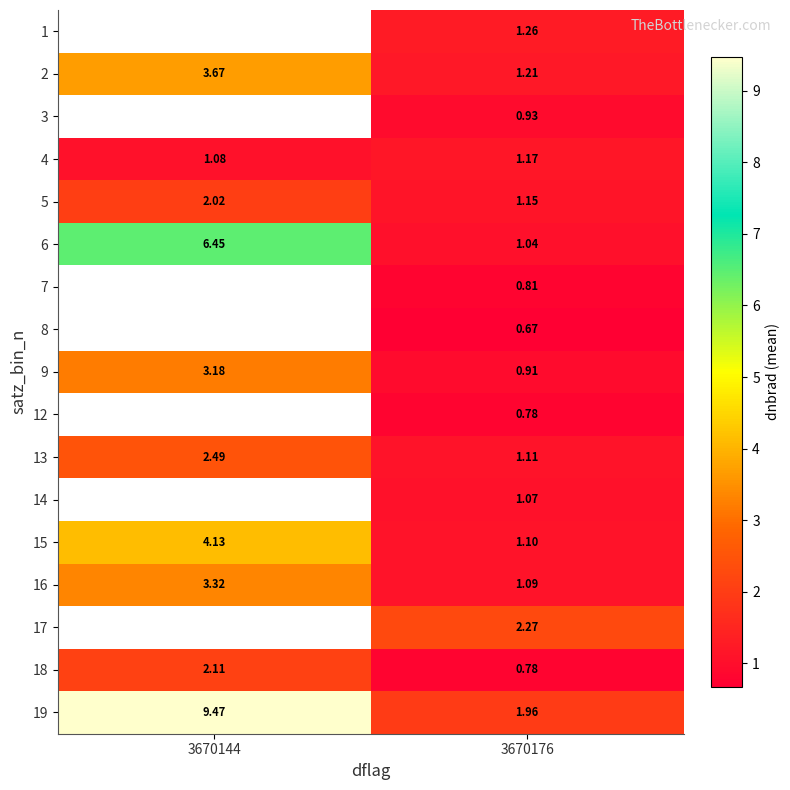

How many data points in 19 are less than 9?

1